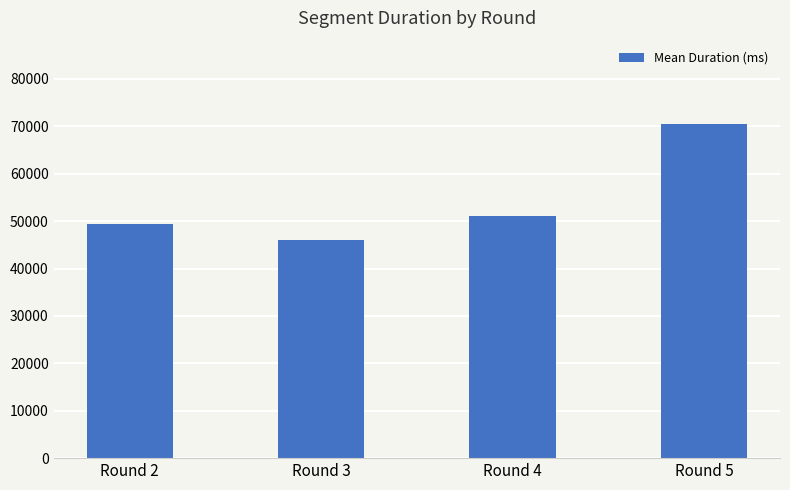

What is the minimum value shown in the chart?

45974.0